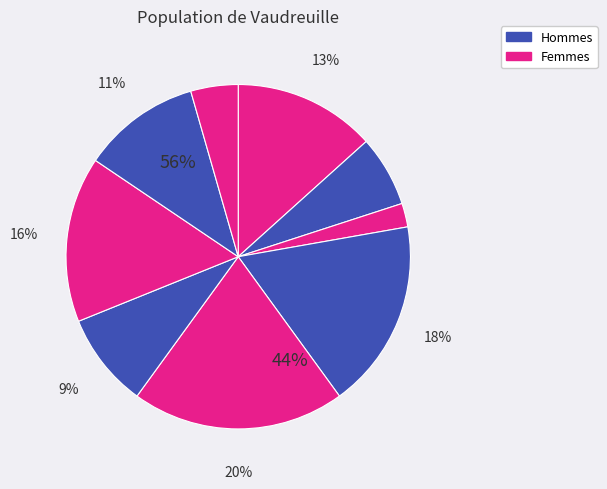

Is there any slice that represents more than half of the pie?

No